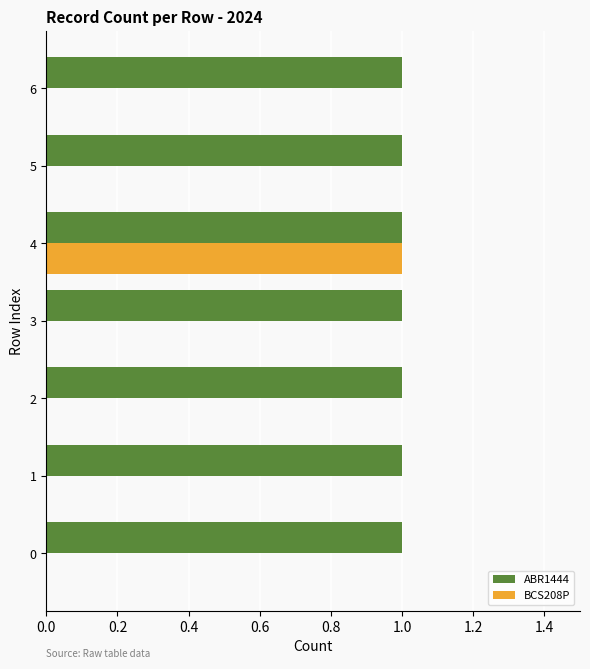

Which series has the largest range (max minus min)?

BCS208P